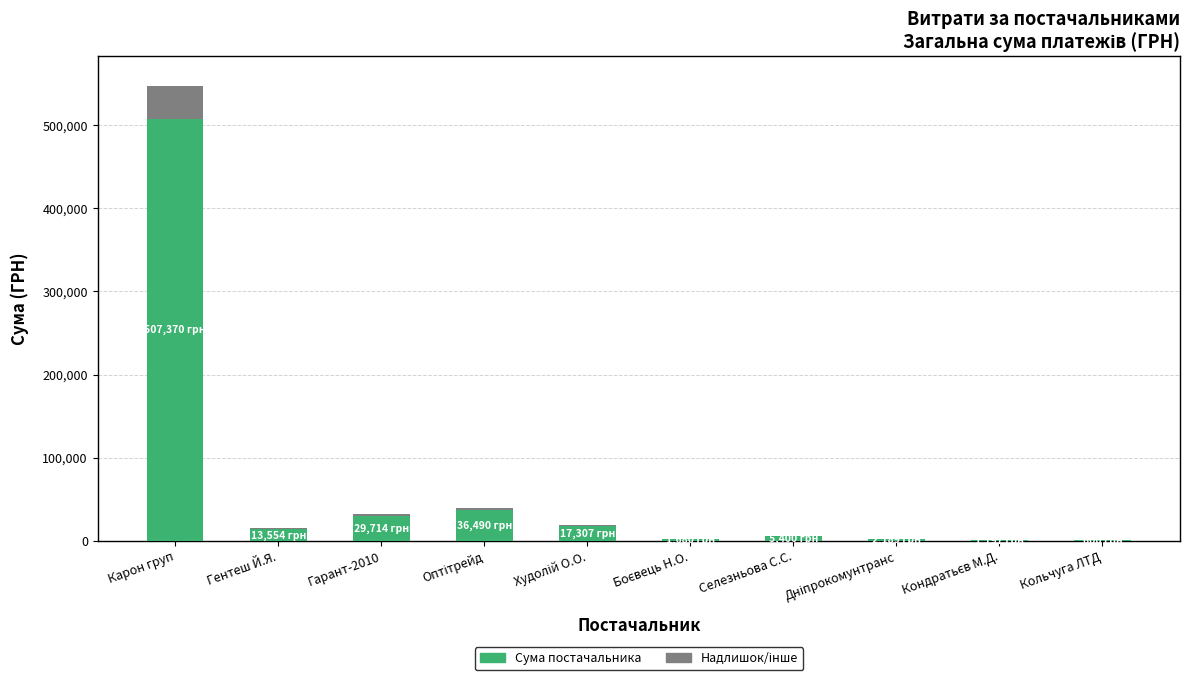

Count the number of data series in this chart.

2